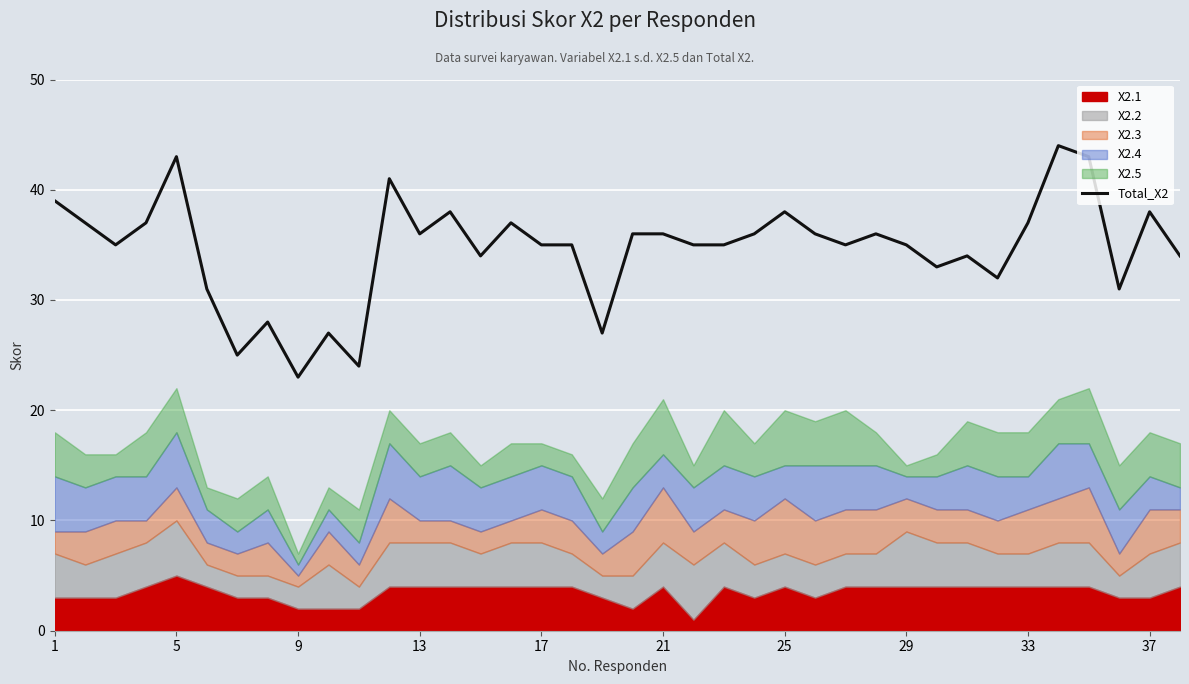

The value of Total_X2 at 1 is 57. True or false?

False